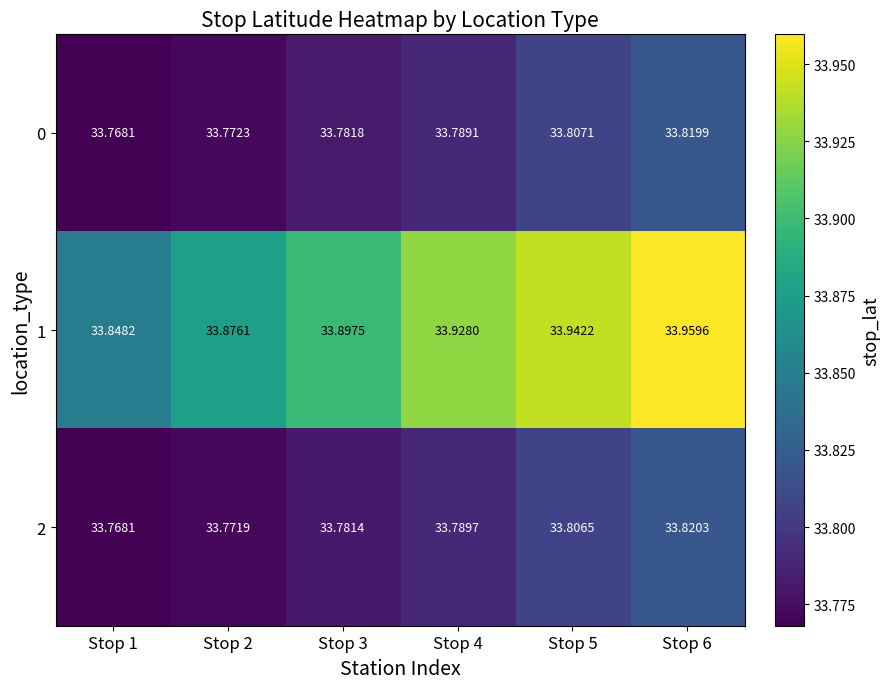

Is the value of 2 at Stop 4 greater than the value of 0 at Stop 1?

Yes